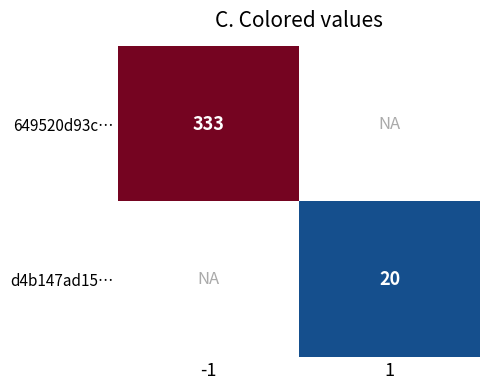

The value of 649520d93c… at -1 is 333. True or false?

True